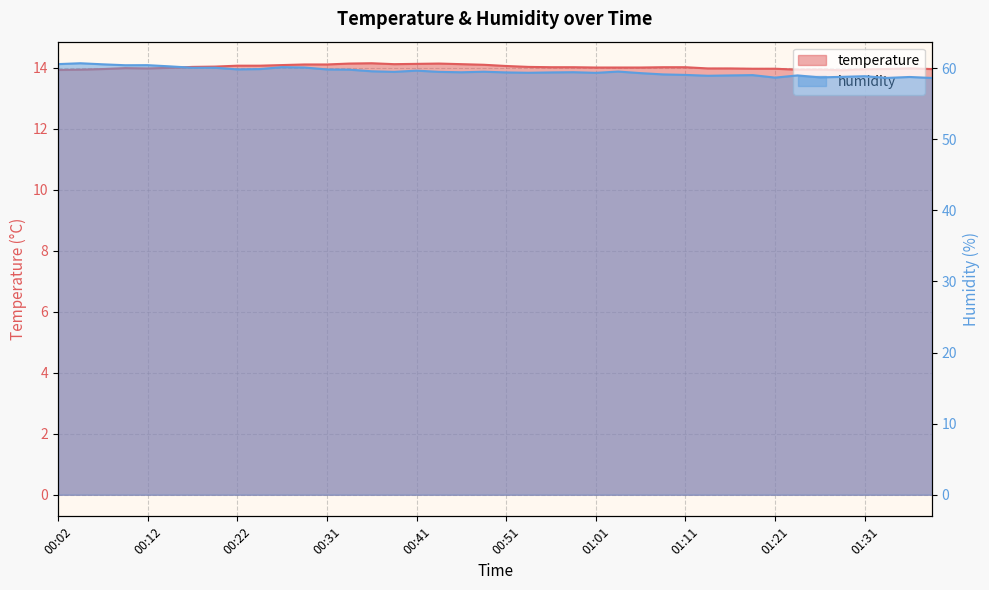

Reading right to left, transcribe all the data shown in this chart.

temperature: 13.9	14.0	13.9	13.9	13.9	13.9	13.9	14.0	14.0	14.0	14.0	14.0	14.0	14.0	14.0	14.0	14.0	14.0	14.0	14.1	14.1	14.1	14.1	14.1	14.1	14.1	14.1	14.1	14.1	14.1	14.1	14.1	14.0	14.0	14.0	14.0	14.0	13.9	13.9	13.9
humidity: 58.6	58.7	58.6	58.9	58.8	58.7	59.0	58.6	59.0	59.0	58.9	59.0	59.1	59.3	59.5	59.3	59.4	59.4	59.3	59.4	59.5	59.4	59.5	59.6	59.5	59.5	59.8	59.8	60.1	60.1	59.9	59.8	60.0	60.0	60.2	60.4	60.4	60.5	60.7	60.5